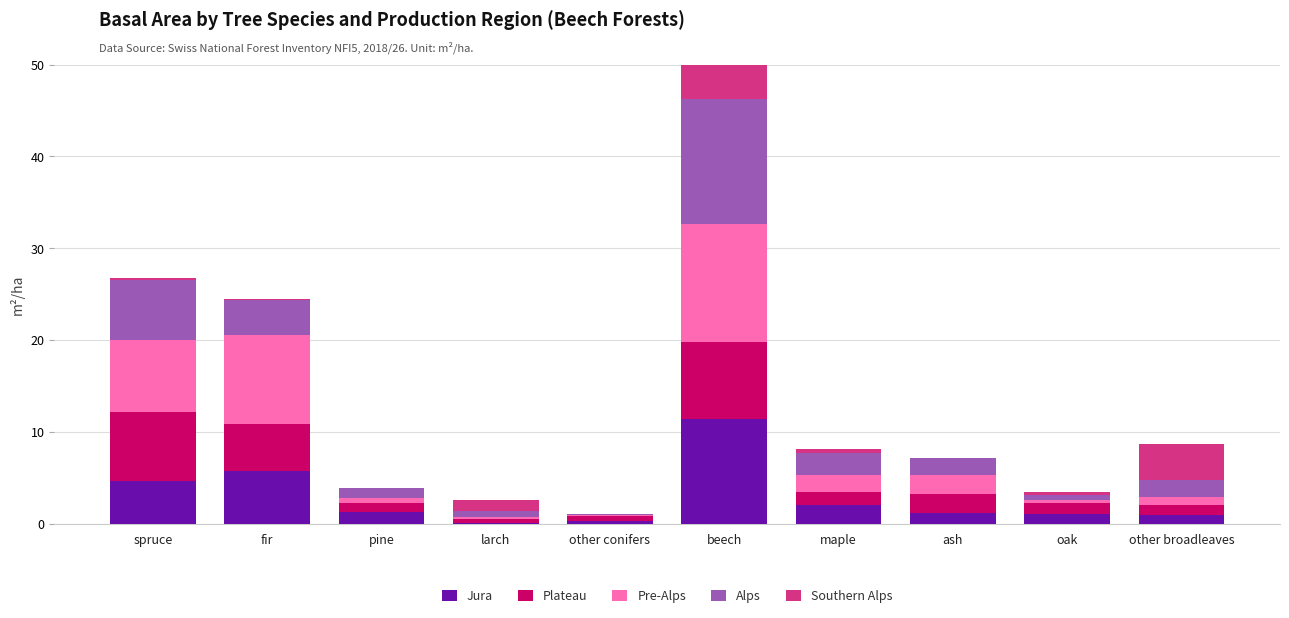

The Alps series shows 1.9 at other broadleaves. True or false?

True